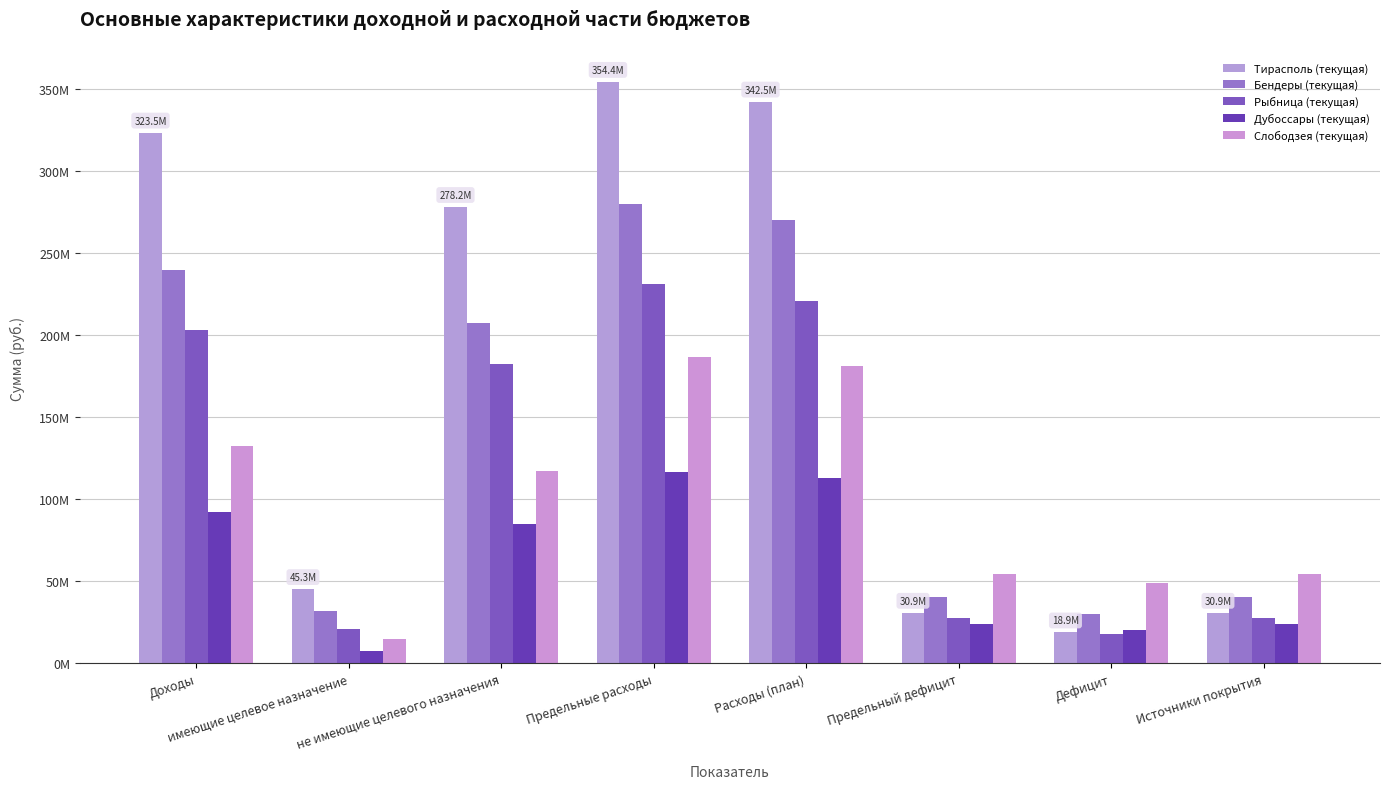

Reading left to right, transcribe all the data shown in this chart.

Тирасполь (текущая): Доходы=323548929	имеющие целевое назначение=45346556	не имеющие целевого назначения=278202373	Предельные расходы=354438291	Расходы (план)=342452333	Предельный дефицит=30889362	Дефицит=18903404	Источники покрытия=30889362
Бендеры (текущая): Доходы=239695892	имеющие целевое назначение=32163936	не имеющие целевого назначения=207531956	Предельные расходы=280024583	Расходы (план)=269977956	Предельный дефицит=40328691	Дефицит=30282064	Источники покрытия=40328691
Рыбница (текущая): Доходы=203230887	имеющие целевое назначение=20969951	не имеющие целевого назначения=182260936	Предельные расходы=231046482	Расходы (план)=221178077	Предельный дефицит=27815595	Дефицит=17947190	Источники покрытия=27815595
Дубоссары (текущая): Доходы=92480878	имеющие целевое назначение=7423566	не имеющие целевого назначения=85057312	Предельные расходы=116765755	Расходы (план)=112817818	Предельный дефицит=24284877	Дефицит=20336940	Источники покрытия=24284877
Слободзея (текущая): Доходы=132285133	имеющие целевое назначение=14734789	не имеющие целевого назначения=117550344	Предельные расходы=186838964	Расходы (план)=181481396	Предельный дефицит=54553831	Дефицит=49196263	Источники покрытия=54553831